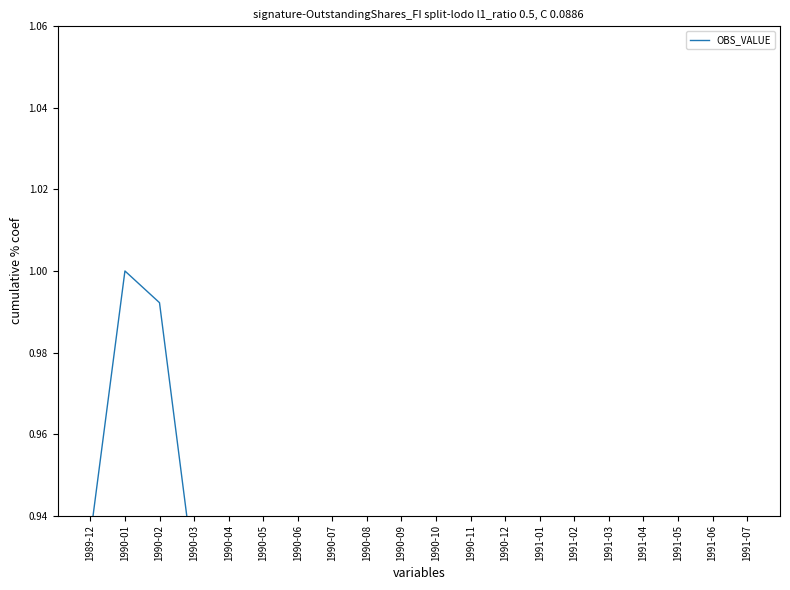

At which category does the data reach its first local peak?

1990-01